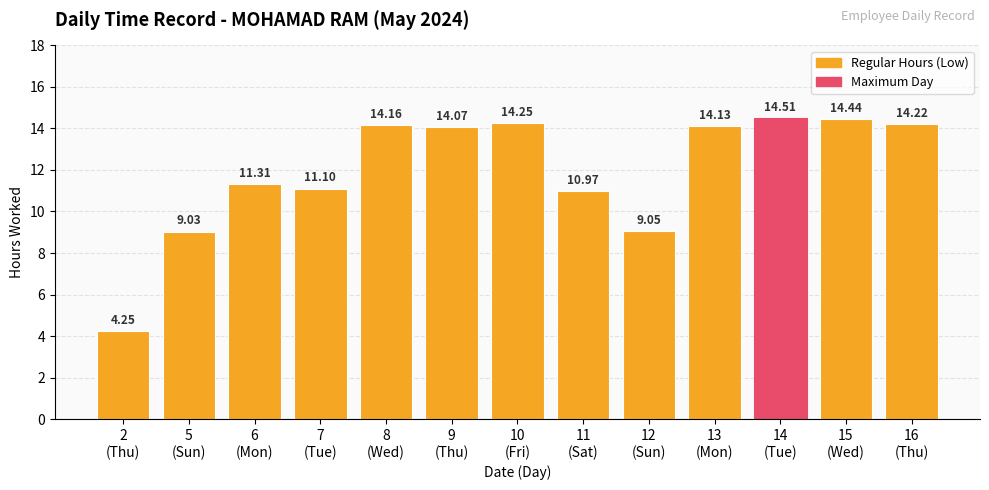

What is the average value?

12.0